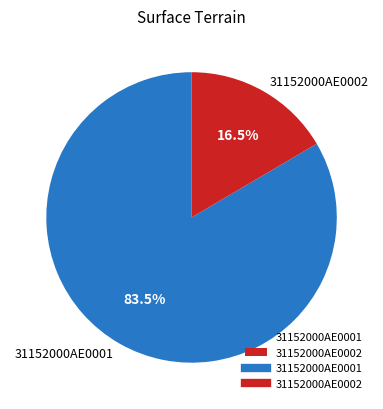

Which has a higher value, 31152000AE0002 or 31152000AE0001?

31152000AE0001